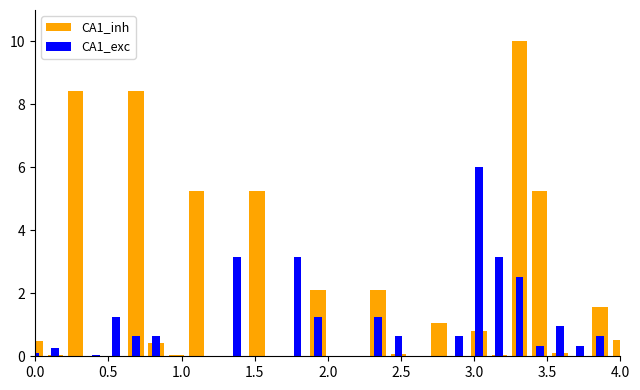

List the series in order of their peak value, lowest first.

CA1_exc, CA1_inh